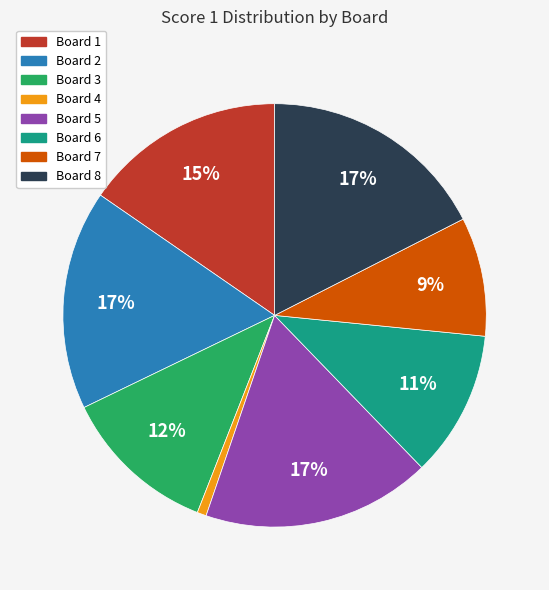

How many segments does this pie chart have?

8